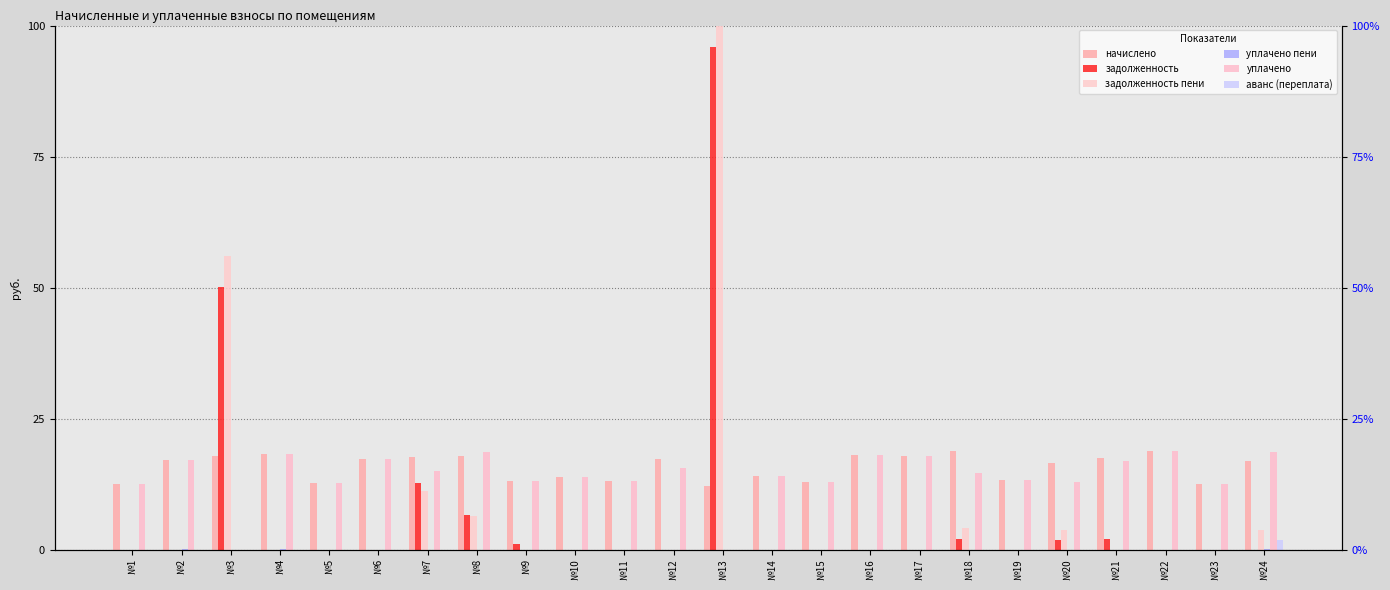

Reading left to right, transcribe all the data shown in this chart.

начислено: №1=12.4	№2=17.0	№3=17.8	№4=18.2	№5=12.7	№6=17.3	№7=17.6	№8=17.9	№9=13.0	№10=13.9	№11=13.1	№12=17.3	№13=12.1	№14=14.0	№15=12.9	№16=18.0	№17=17.9	№18=18.7	№19=13.2	№20=16.6	№21=17.5	№22=18.8	№23=12.6	№24=16.8
задолженность: №1=0.0	№2=0.0	№3=50.1	№4=0.0	№5=0.0	№6=0.0	№7=12.8	№8=6.7	№9=1.1	№10=0.0	№11=0.0	№12=0.0	№13=96.0	№14=0.0	№15=0.0	№16=0.0	№17=0.0	№18=2.1	№19=0.0	№20=1.8	№21=1.9	№22=0.0	№23=0.0	№24=0.0
задолженность пени: №1=0.0	№2=0.0	№3=56.0	№4=0.0	№5=0.0	№6=0.0	№7=11.1	№8=6.5	№9=0.0	№10=0.0	№11=0.0	№12=0.0	№13=100.0	№14=0.0	№15=0.0	№16=0.0	№17=0.0	№18=4.1	№19=0.0	№20=3.7	№21=0.0	№22=0.0	№23=0.0	№24=3.7
уплачено пени: №1=0.0	№2=0.0	№3=0.0	№4=0.0	№5=0.0	№6=0.0	№7=0.0	№8=0.0	№9=0.0	№10=0.0	№11=0.0	№12=0.0	№13=0.0	№14=0.0	№15=0.0	№16=0.0	№17=0.0	№18=0.0	№19=0.0	№20=0.0	№21=0.0	№22=0.0	№23=0.0	№24=0.1
уплачено: №1=12.4	№2=17.0	№3=0.0	№4=18.2	№5=12.7	№6=17.3	№7=15.0	№8=18.6	№9=13.0	№10=13.9	№11=13.1	№12=15.5	№13=0.0	№14=14.0	№15=12.9	№16=18.0	№17=17.9	№18=14.6	№19=13.2	№20=12.9	№21=16.9	№22=18.8	№23=12.6	№24=18.7
аванс (переплата): №1=0.0	№2=0.0	№3=0.0	№4=0.0	№5=0.0	№6=0.0	№7=0.0	№8=0.0	№9=0.0	№10=0.0	№11=0.0	№12=0.0	№13=0.0	№14=0.0	№15=0.0	№16=0.0	№17=0.0	№18=0.0	№19=0.0	№20=0.0	№21=0.0	№22=0.0	№23=0.0	№24=1.9